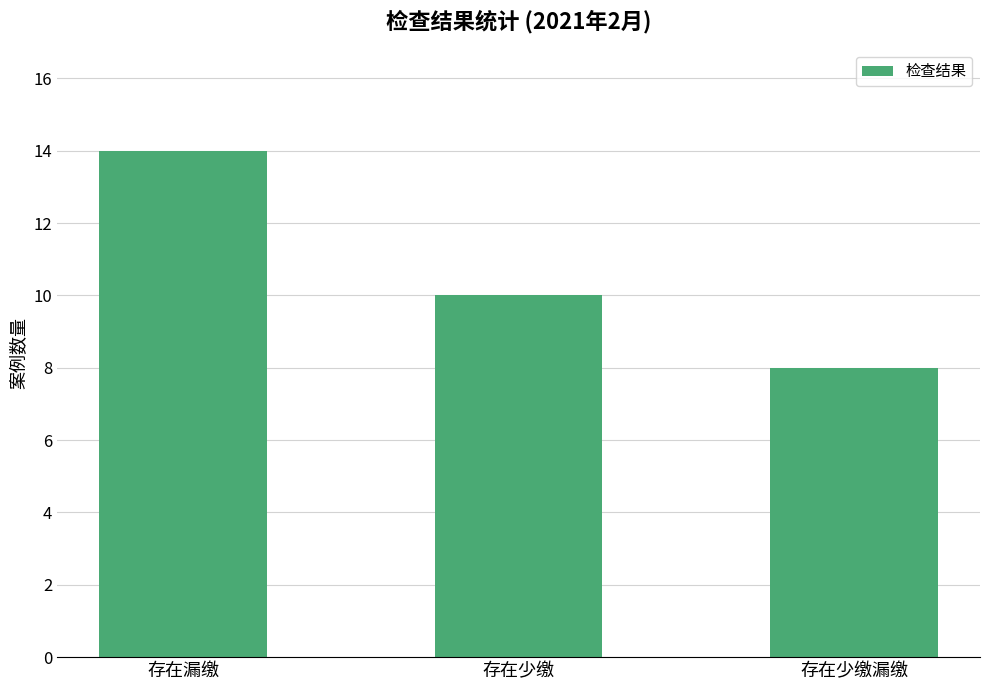

How many bars are there in total?

3